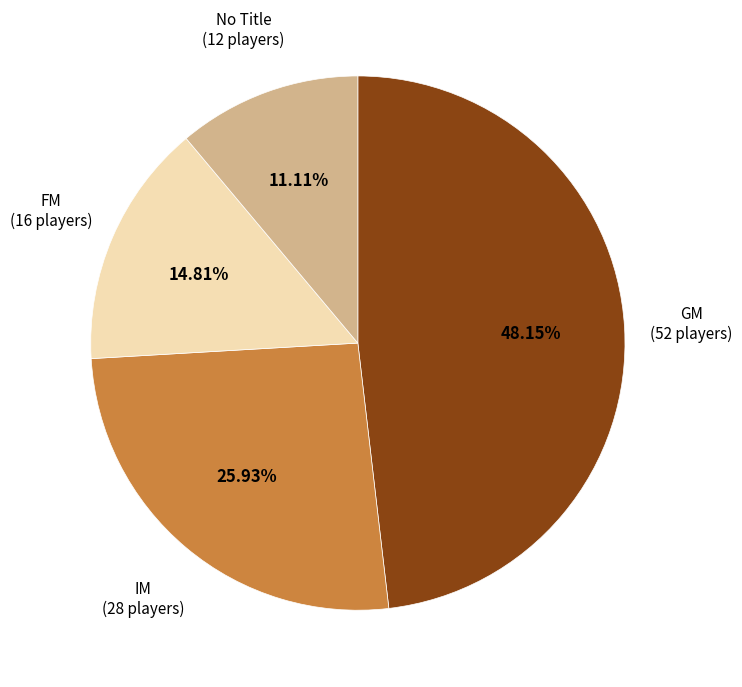

To the nearest percent, what is the average slice percentage?

25%